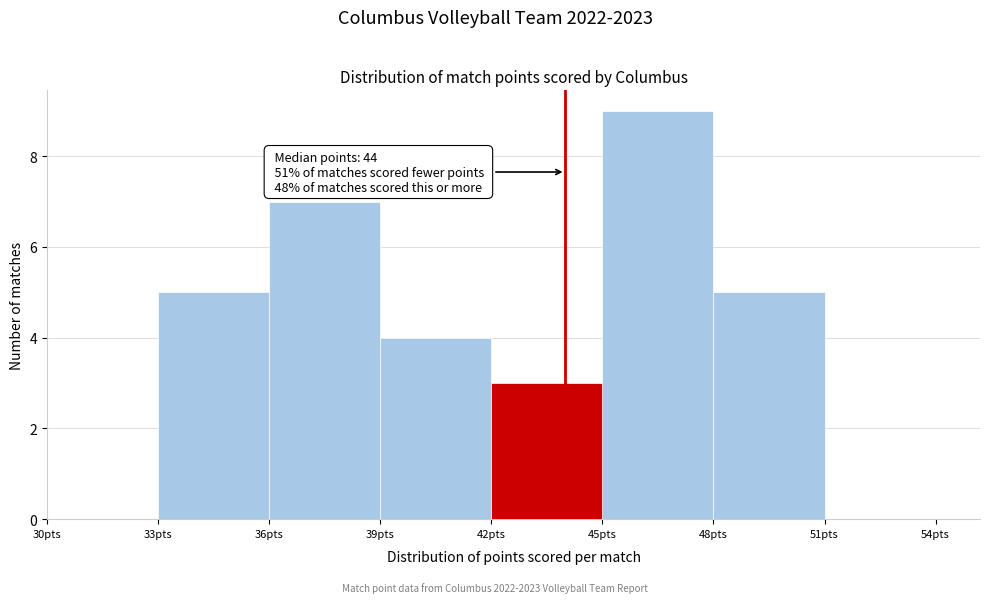

Over which range of the x-axis is the bar tallest?

45 to 48